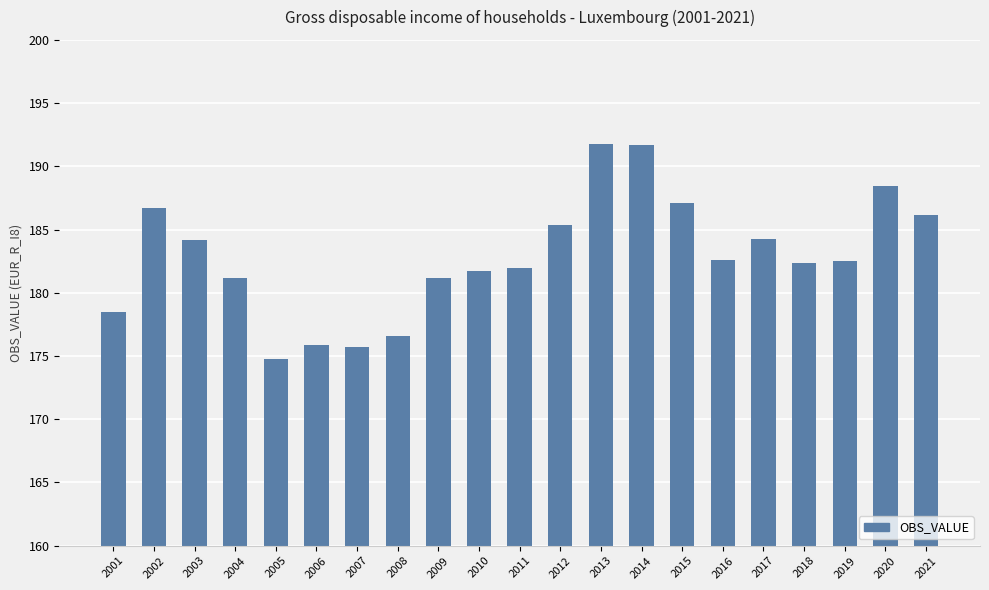

What is the value of the 18th bar from the left?

182.3